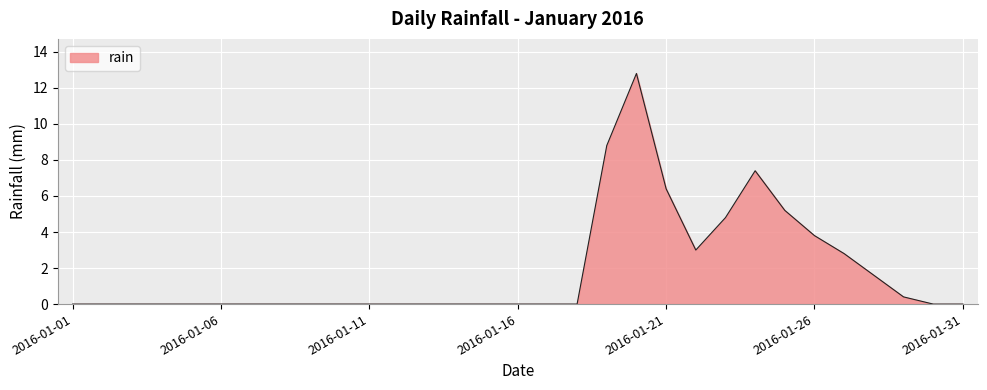

What is the maximum value shown in the chart?

12.8